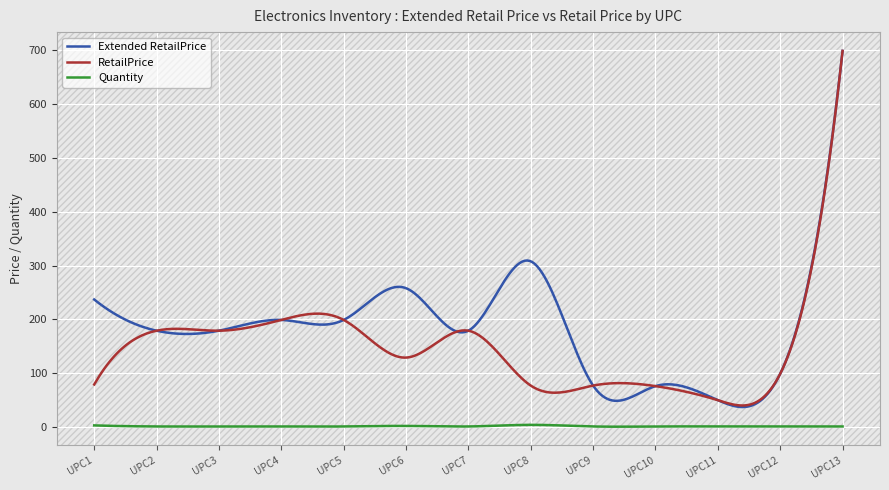

What is the difference between the maximum and minimum values in the Quantity series?

3.4